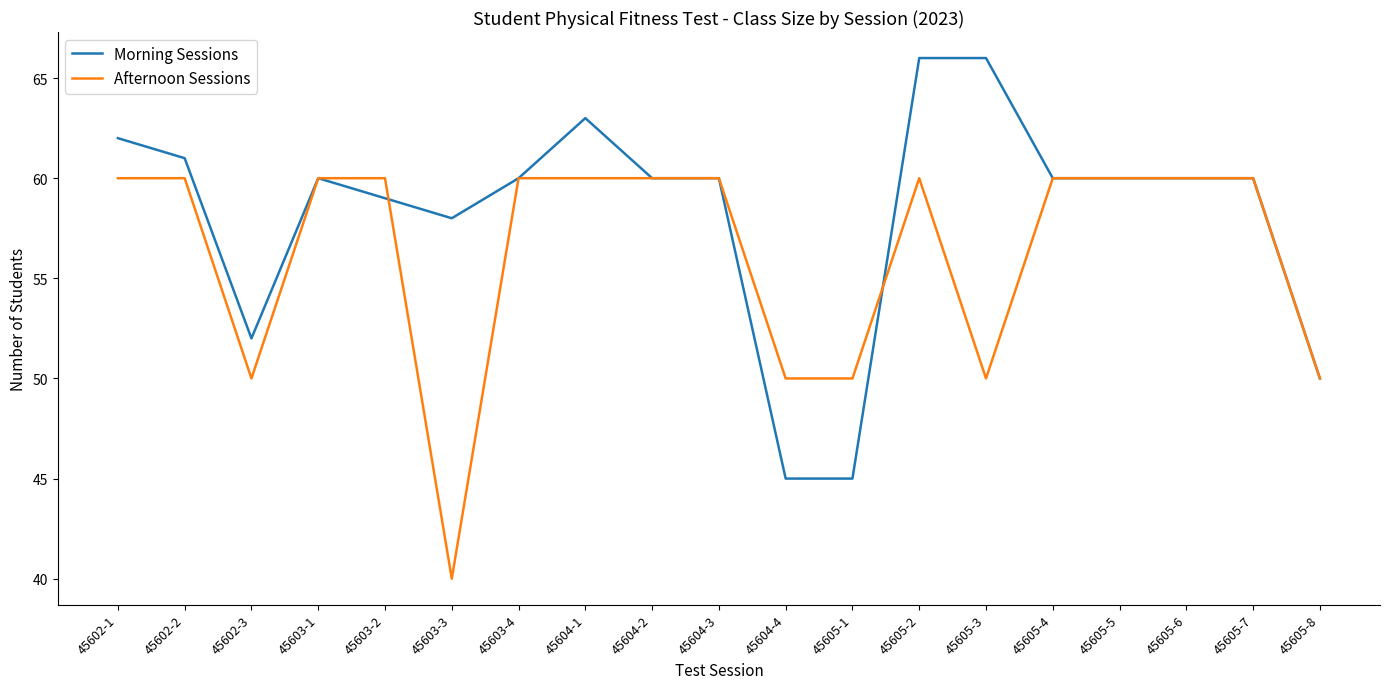

What is the spread (max minus min) of values at 45605-2?

6